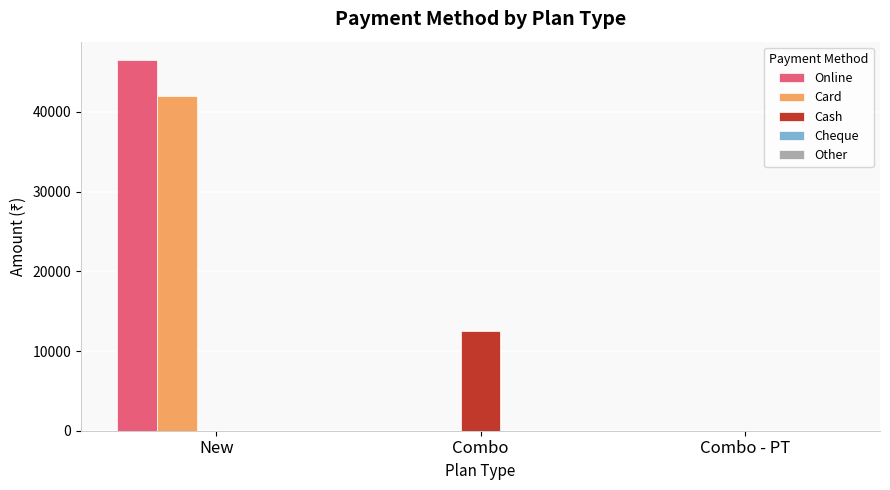

The Card series shows -28083 at Combo - PT. True or false?

False